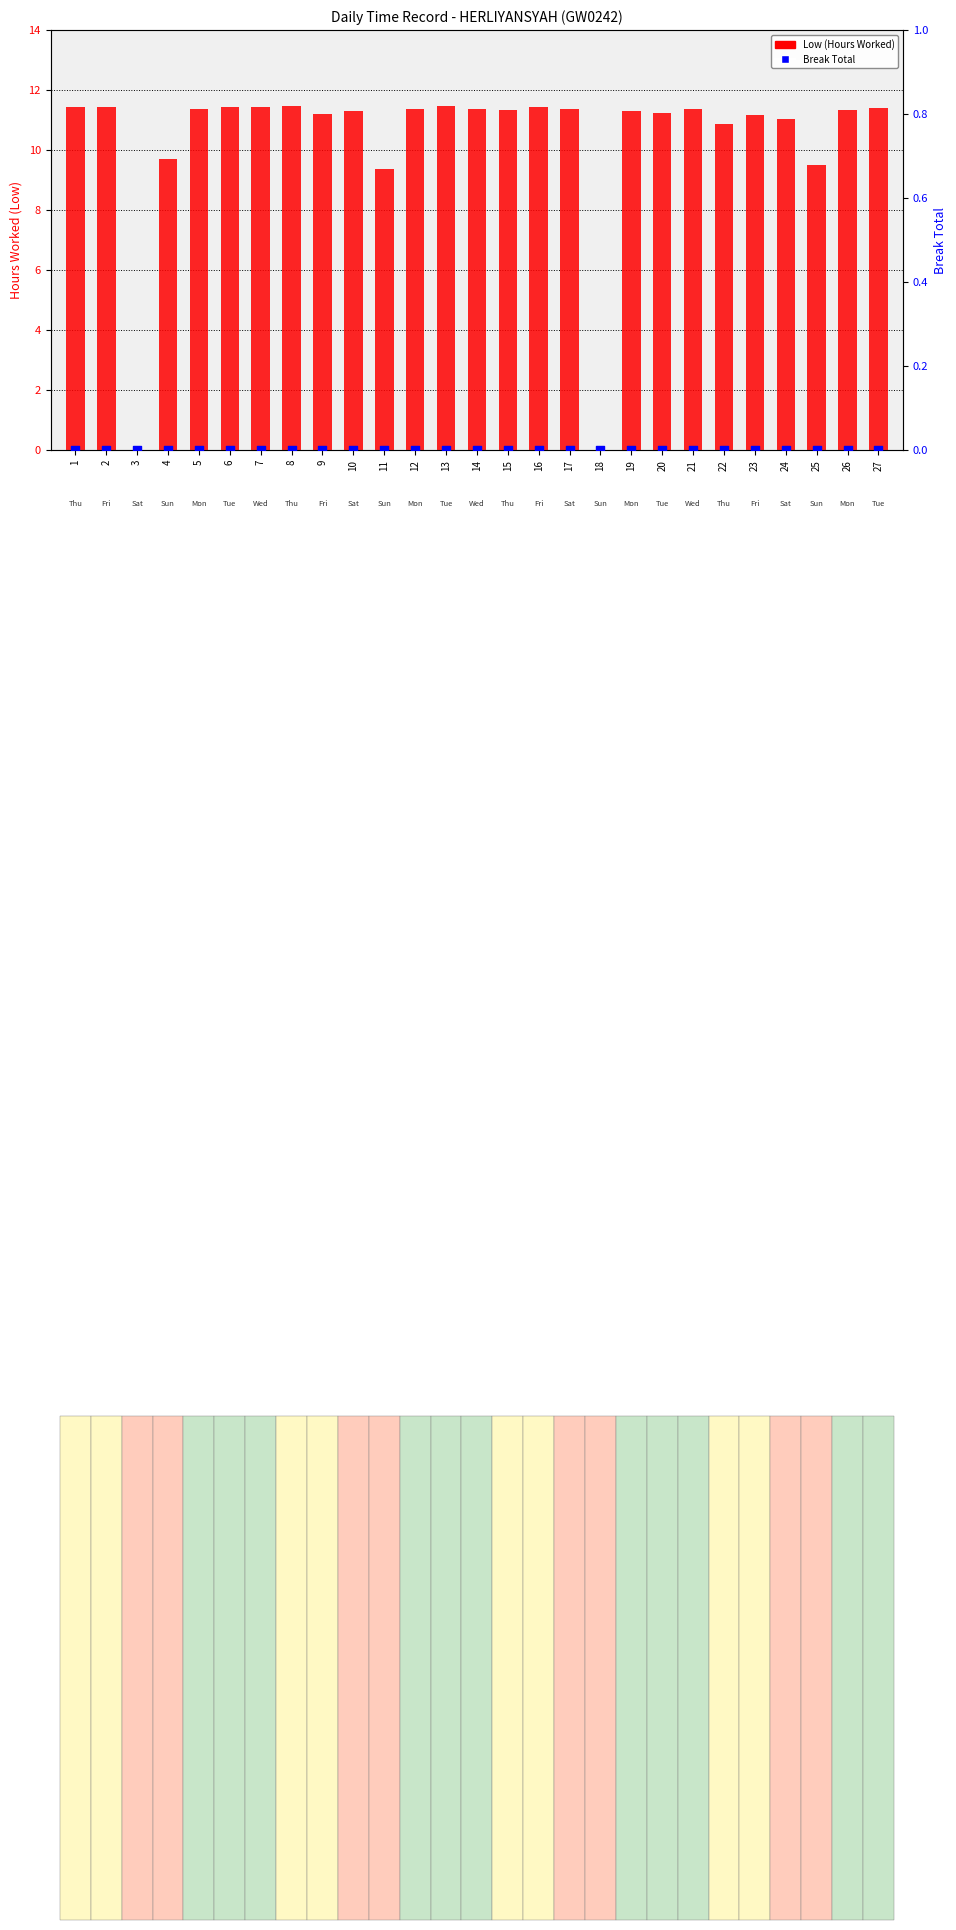

Is the value of Low (Hours Worked) at 7 greater than the value of Break Total at 20?

Yes